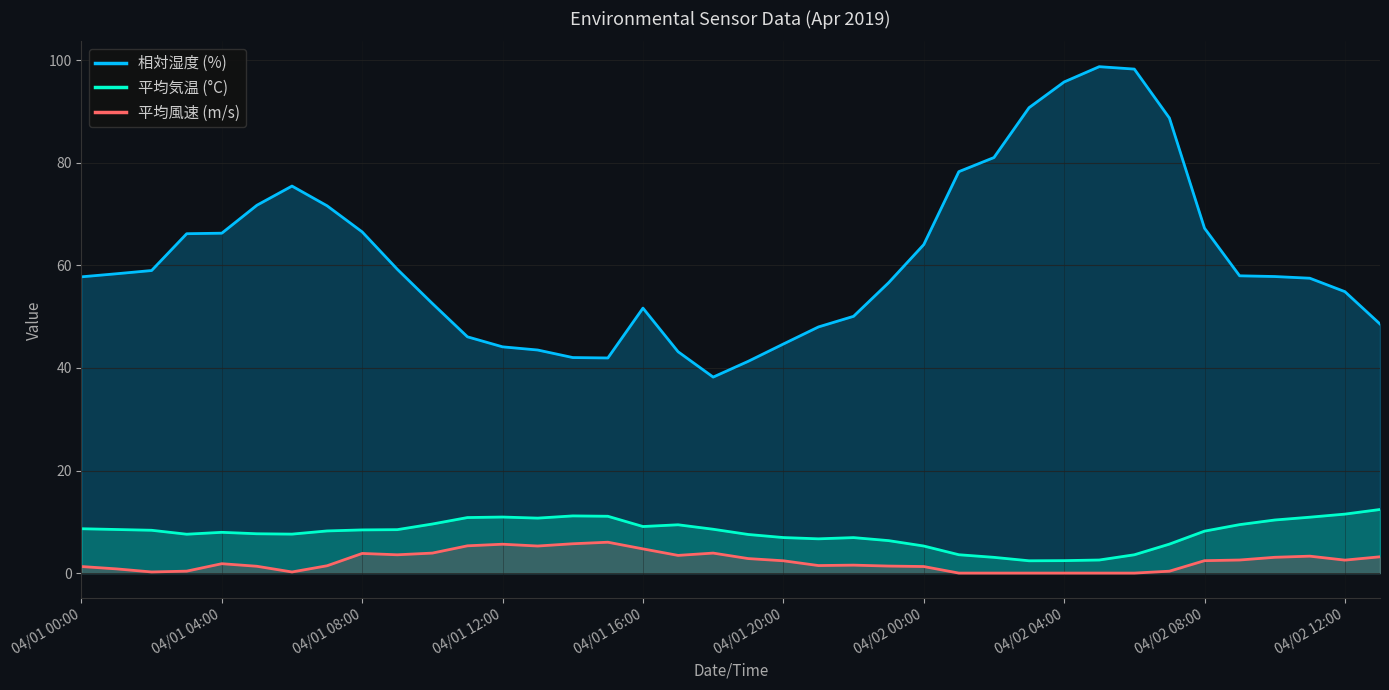

What is the highest value of the 平均風速 (m/s) series?

6.0